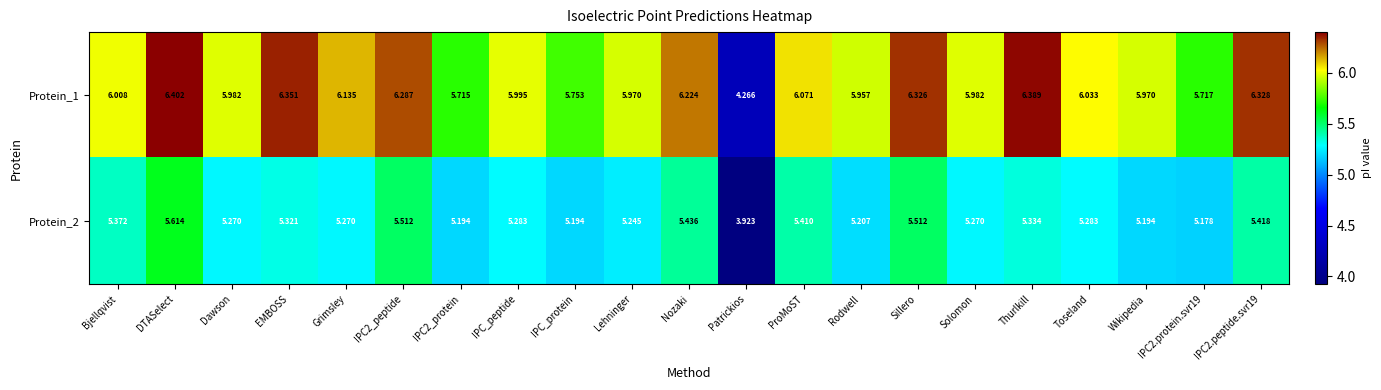

At Thurlkill, list the series in order from largest to smallest.

Protein_1, Protein_2